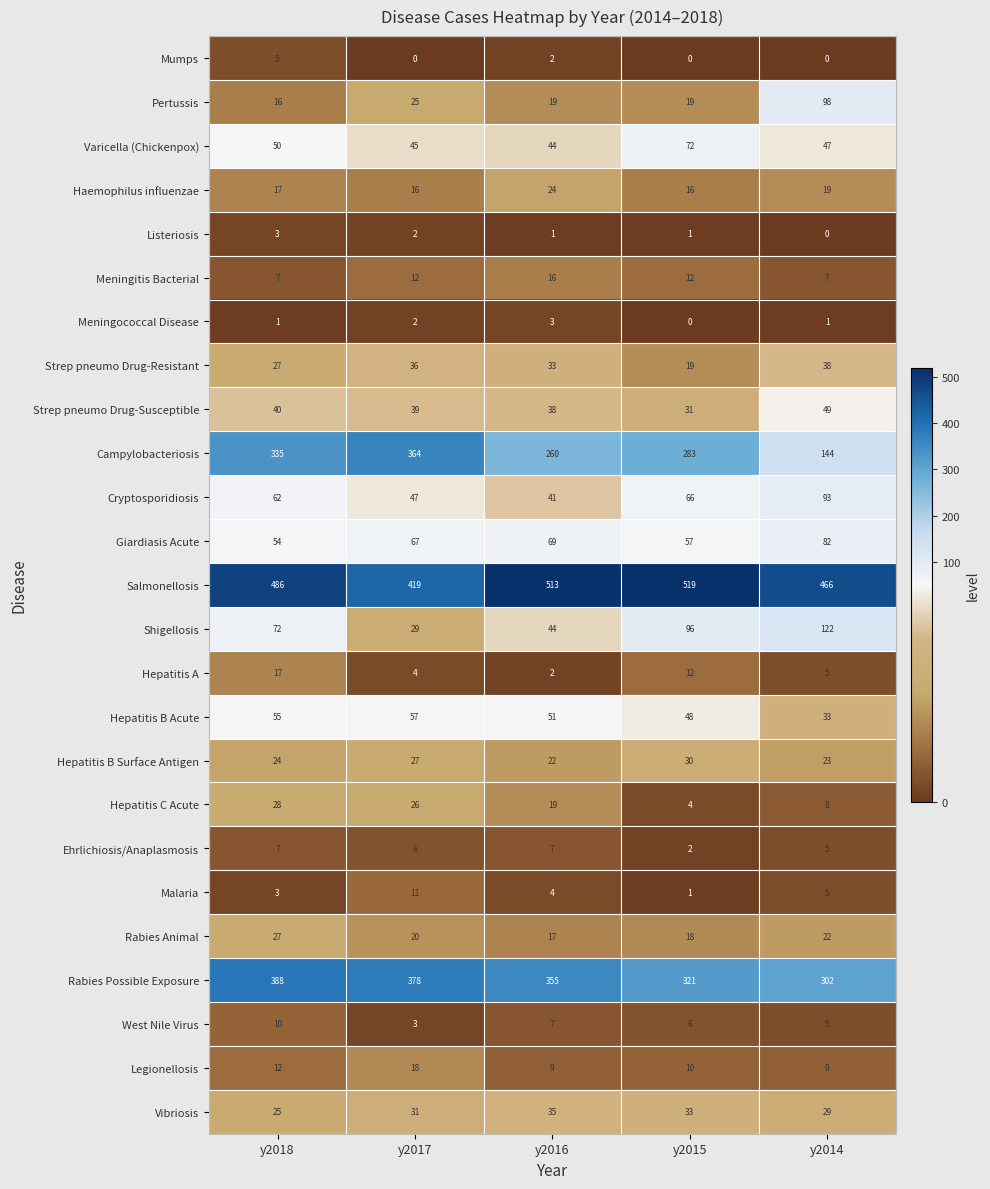

What is the difference between the Shigellosis values at y2017 and y2015?

67